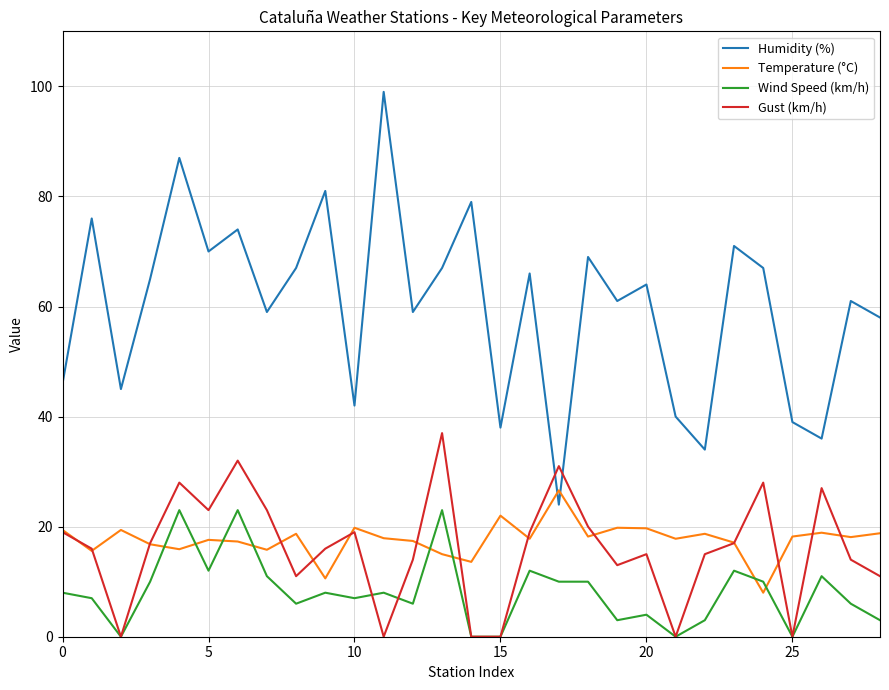

Which series has the largest range (max minus min)?

Humidity (%)